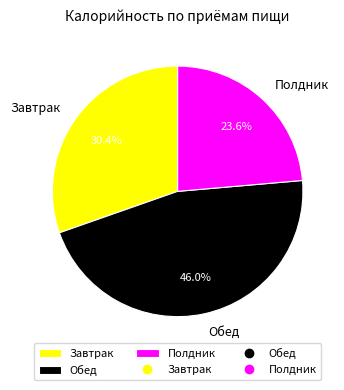

What is the largest slice in the pie chart?

Обед